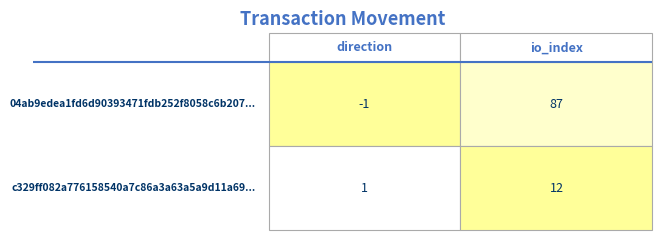

Rank the series at 0 from highest to lowest value.

c329ff082a776158540a7c86a3a63a5a9d11a69, 04ab9edea1fd6d90393471fdb252f8058c6b207